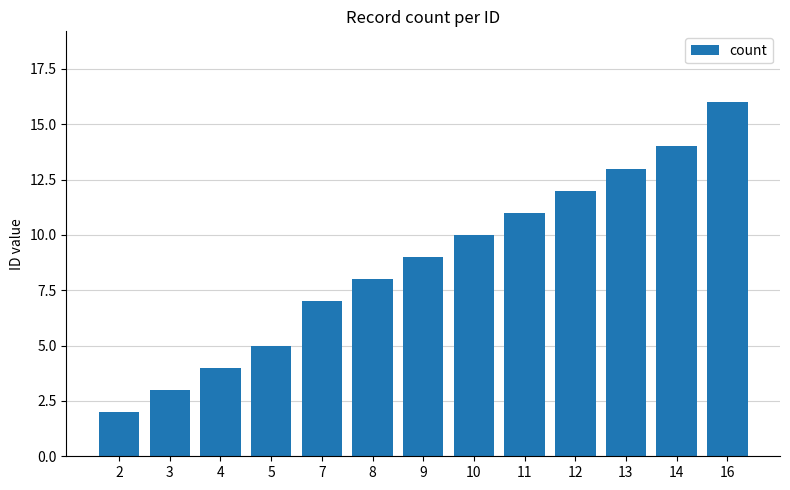

Rank the categories by value from lowest to highest.

2, 3, 4, 5, 7, 8, 9, 10, 11, 12, 13, 14, 16